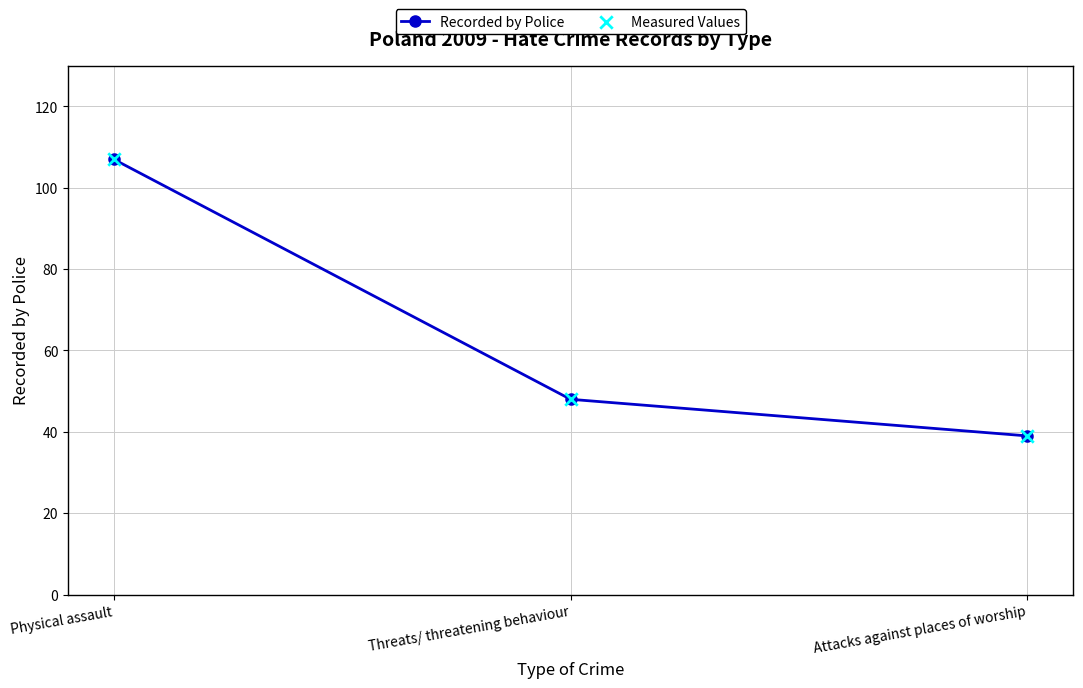

What is the change in value from Threats/ threatening behaviour to Attacks against places of worship?

-9